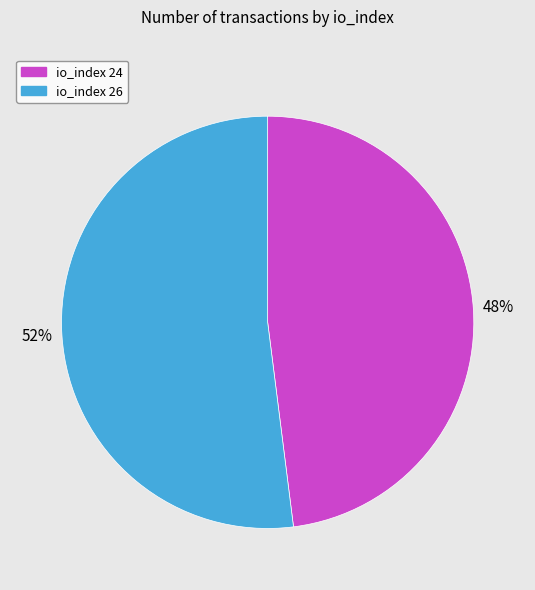

Between io_index 24 and io_index 26, which is larger?

io_index 26